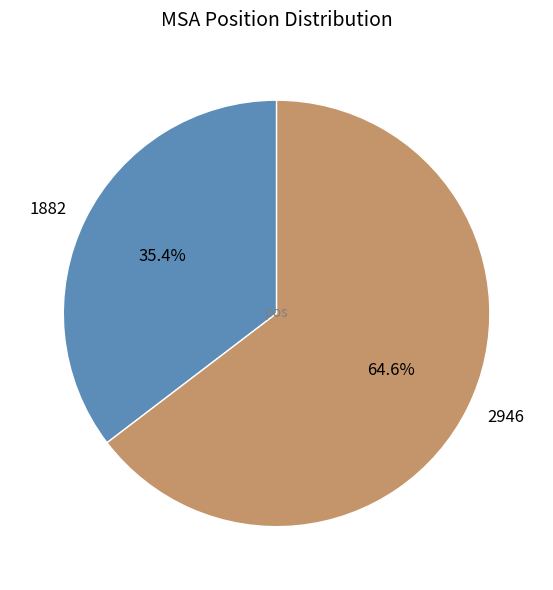

Is there a majority slice in this chart?

Yes